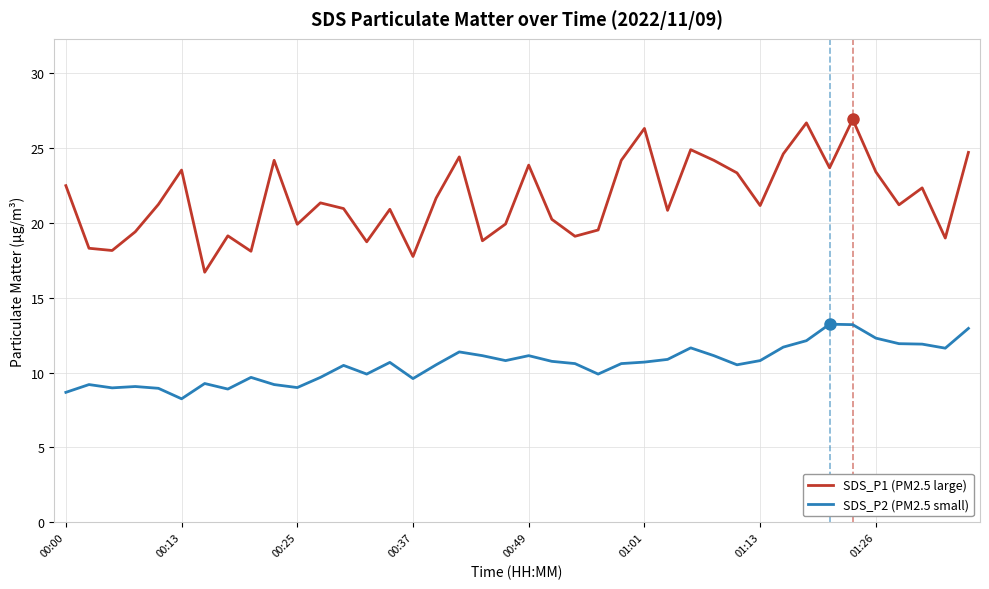

True or false: SDS_P2 (PM2.5 small) and SDS_P1 (PM2.5 large) cross at least once.

False